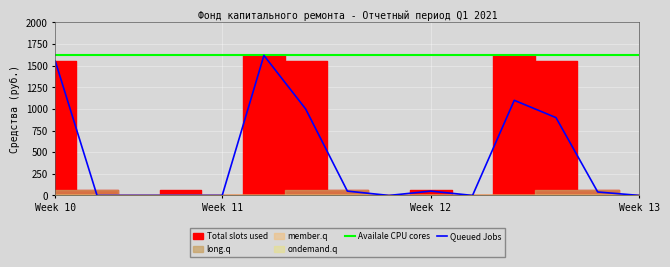

What is the difference between the highest and lowest values at 13?

1579.1